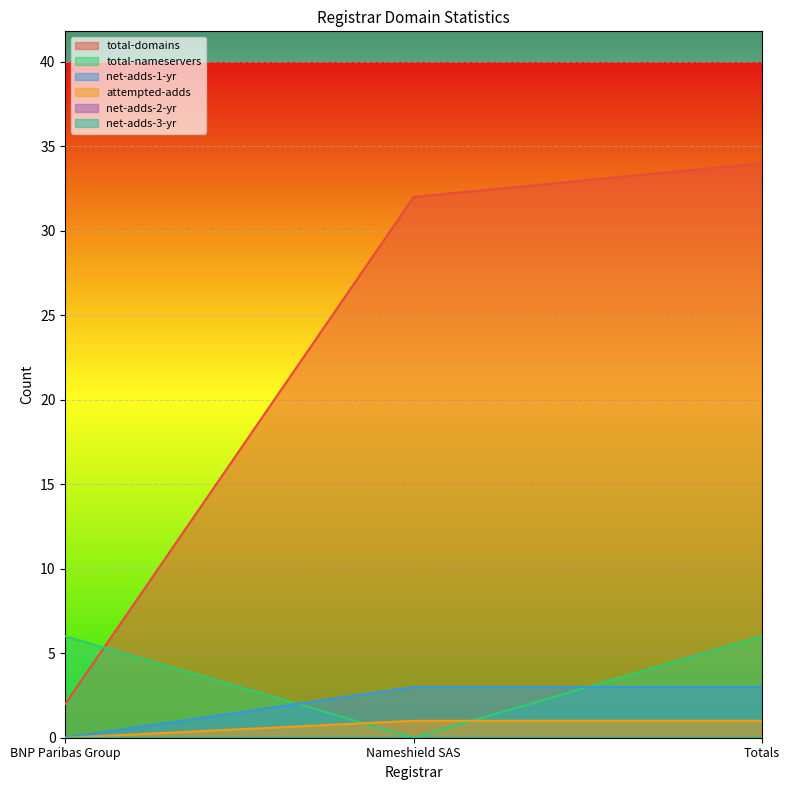

Rank the series by their maximum value, from highest to lowest.

total-domains, total-nameservers, net-adds-1-yr, attempted-adds